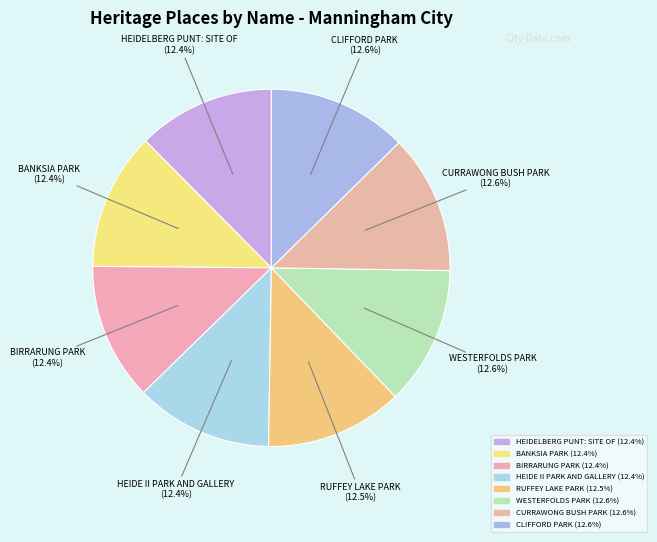

How many segments does this pie chart have?

8